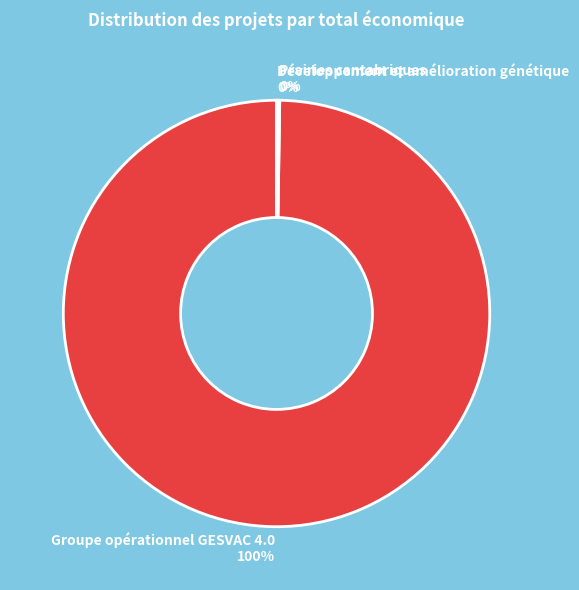

Which slice represents more than half of the pie?

Groupe opérationnel GESVAC 4.0